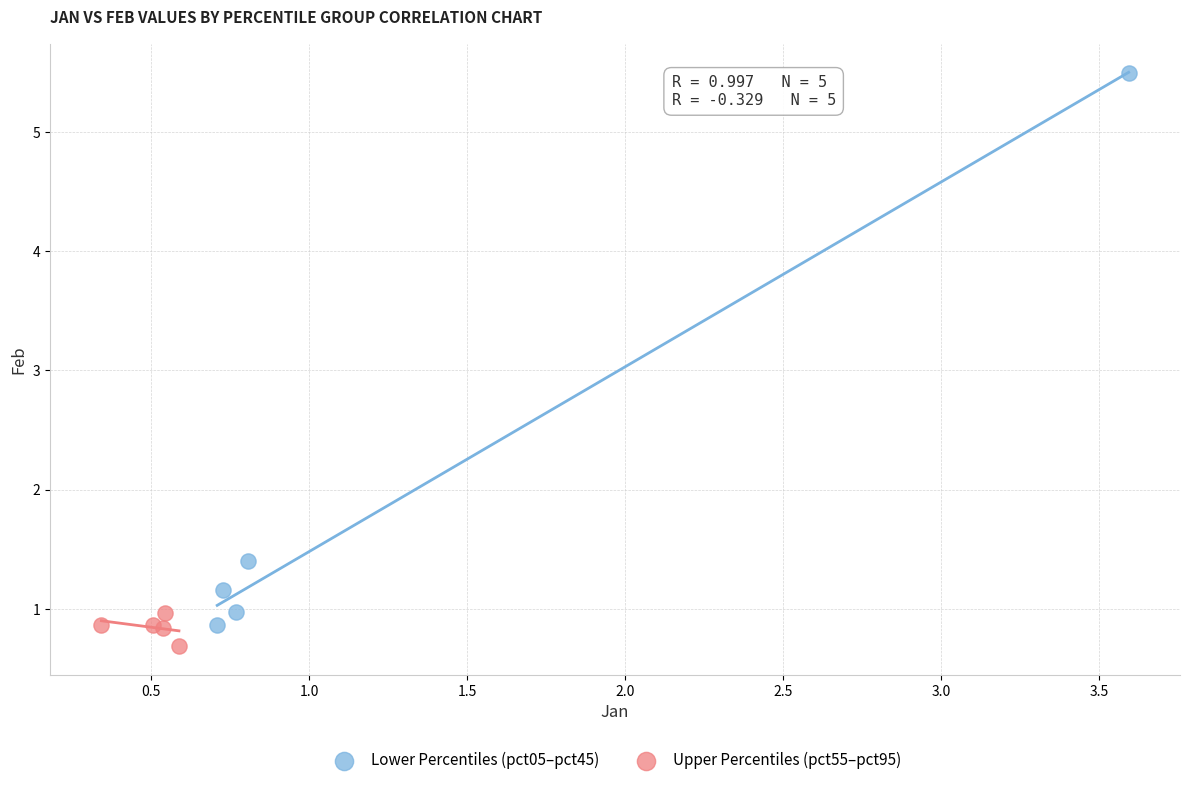

Which series has the largest Y range (max minus min)?

Lower Percentiles (pct05–pct45)